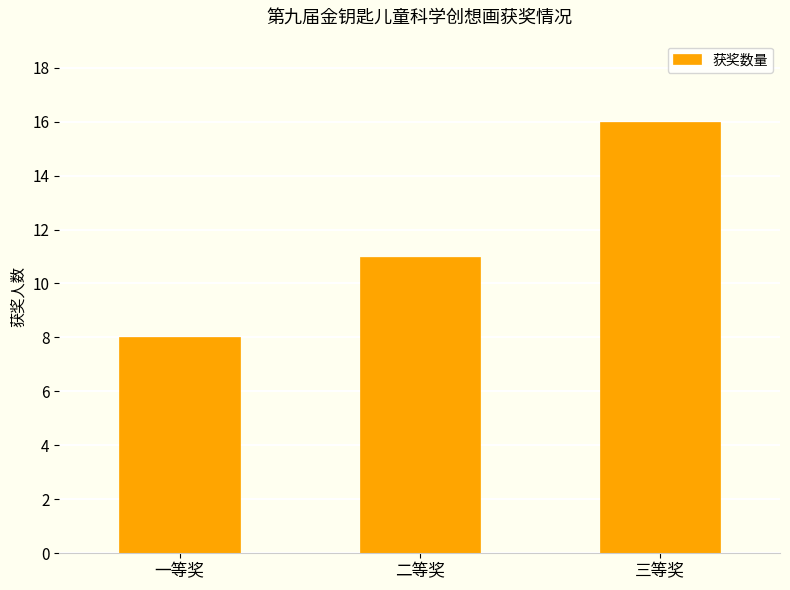

Is it true that the value at 三等奖 is 16?

True